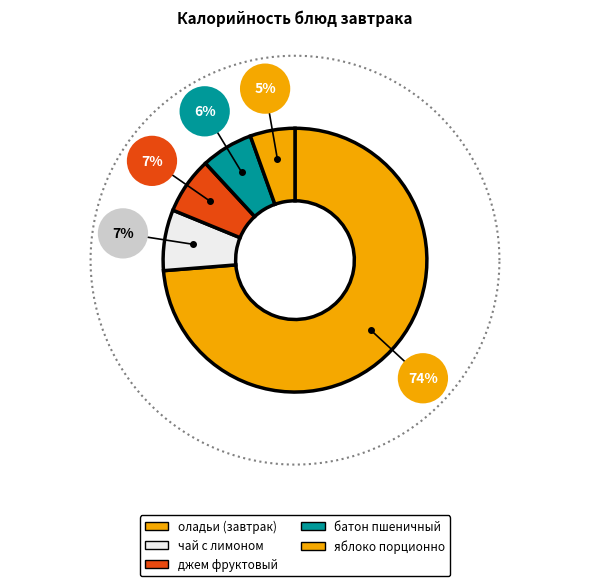

Which has a higher value, батон пшеничный порционно or джем фруктовый?

джем фруктовый